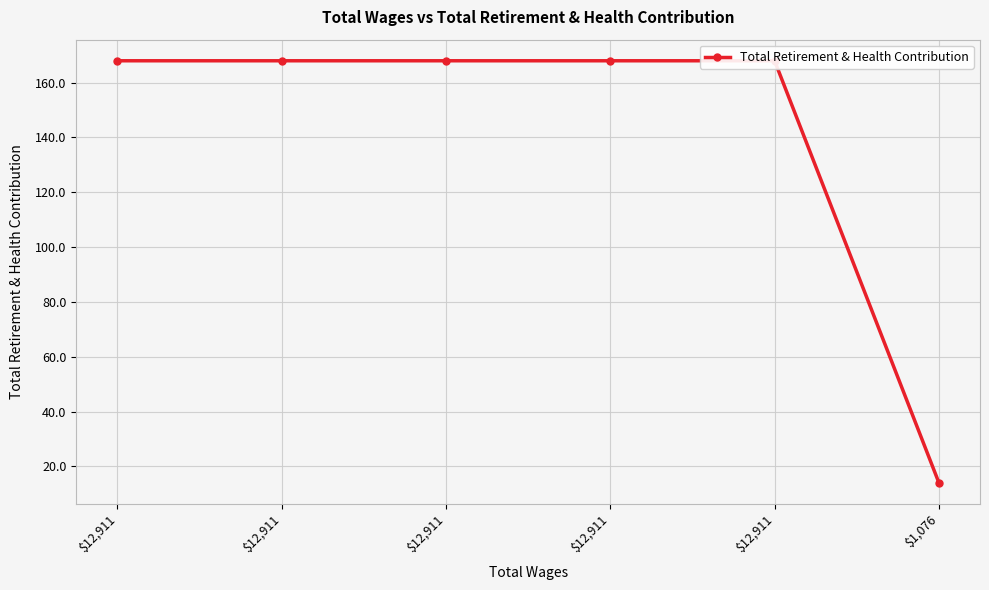

At which category does the chart reach its minimum across all series?

$1,076